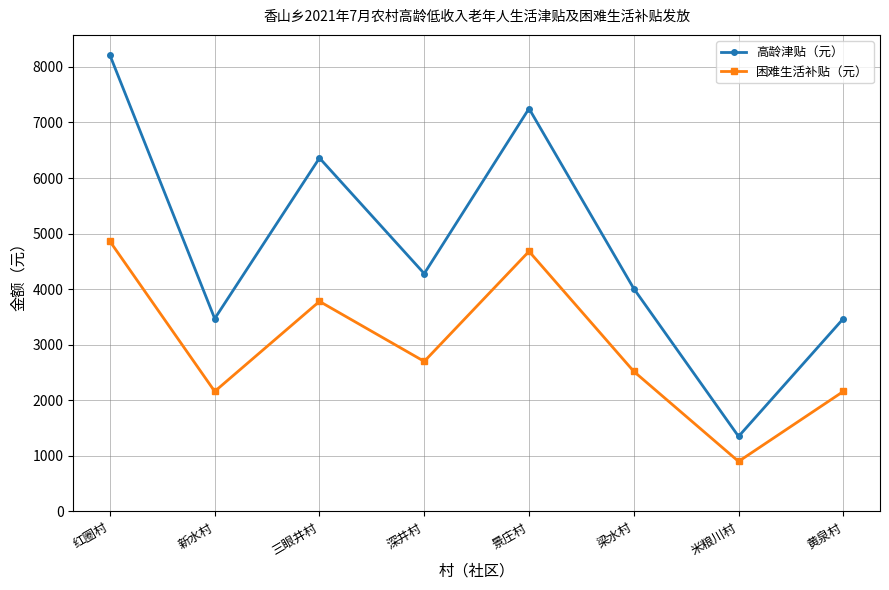

At 深井村, list the series in order from smallest to largest.

困难生活补贴（元）, 高龄津贴（元）